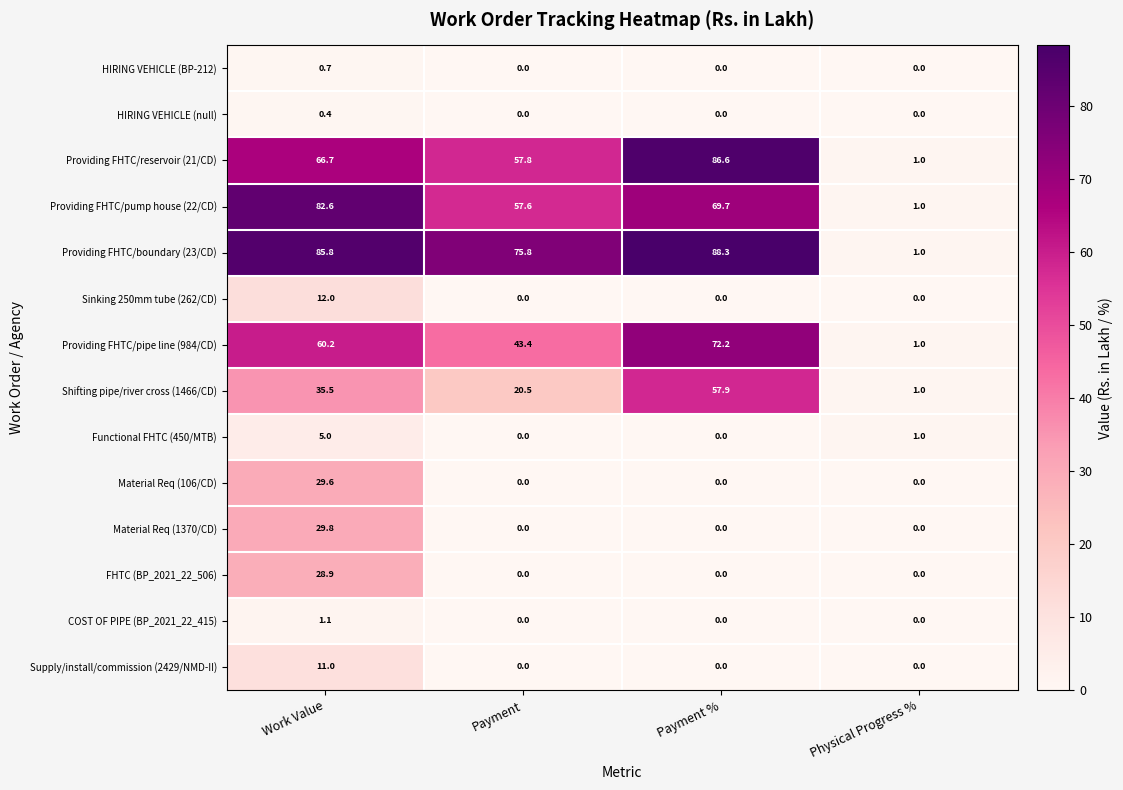

True or false: Material Req (106/CD) has a value of 0.0 at Payment.

True